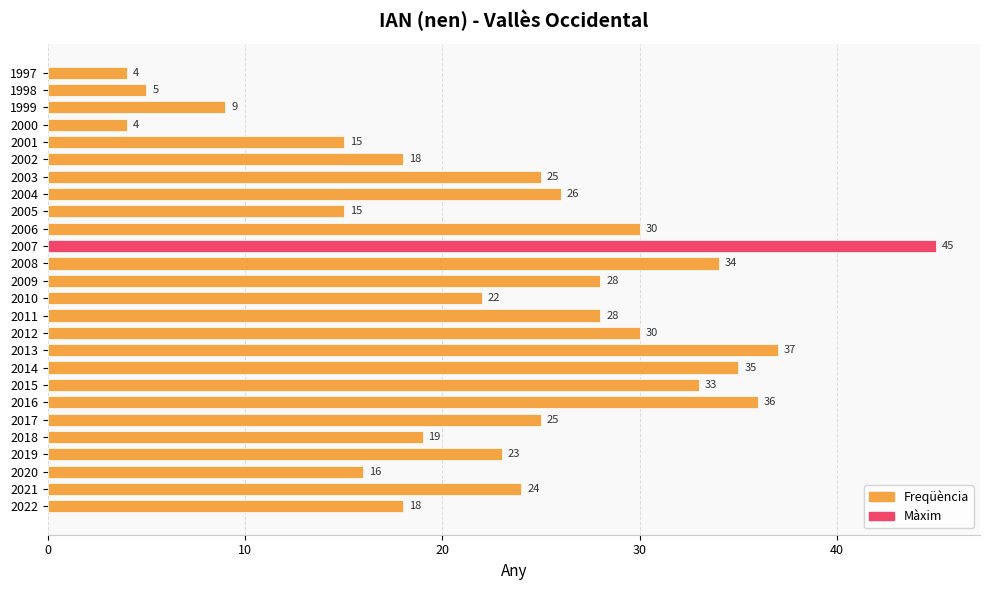

True or false: the data shows 33 at 2015.

True